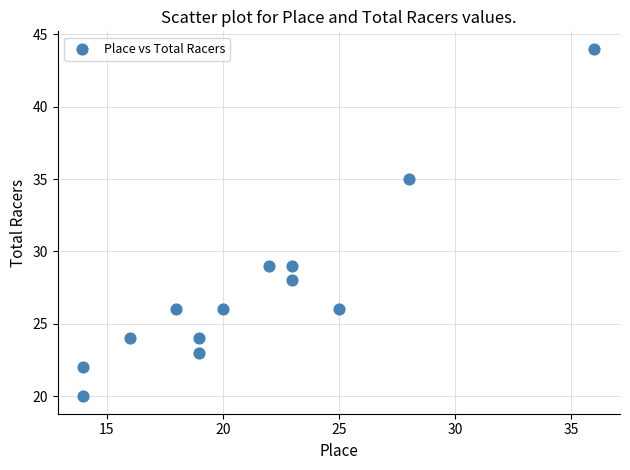

What is the range of Y values (max minus min)?

24